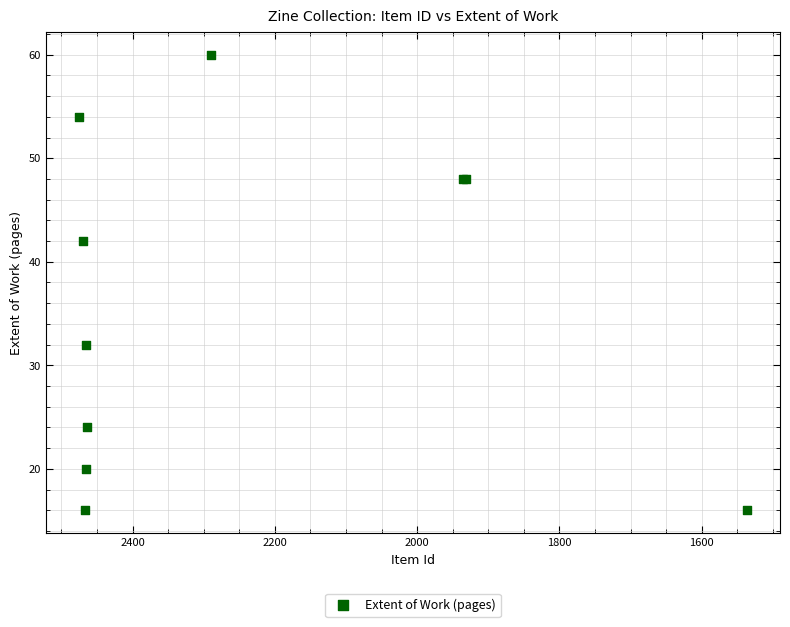

What Y value in the scatter plot is closest to 38?

42